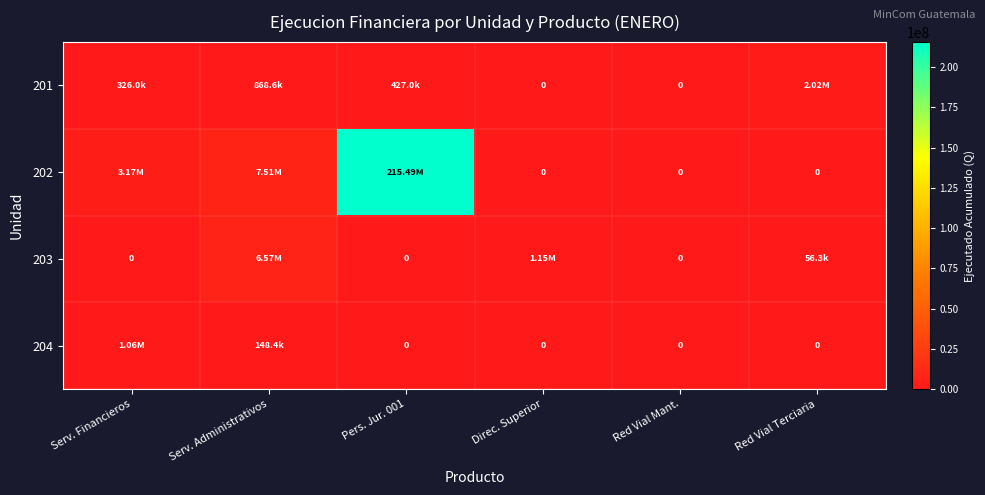

Which series has the largest range (max minus min)?

202